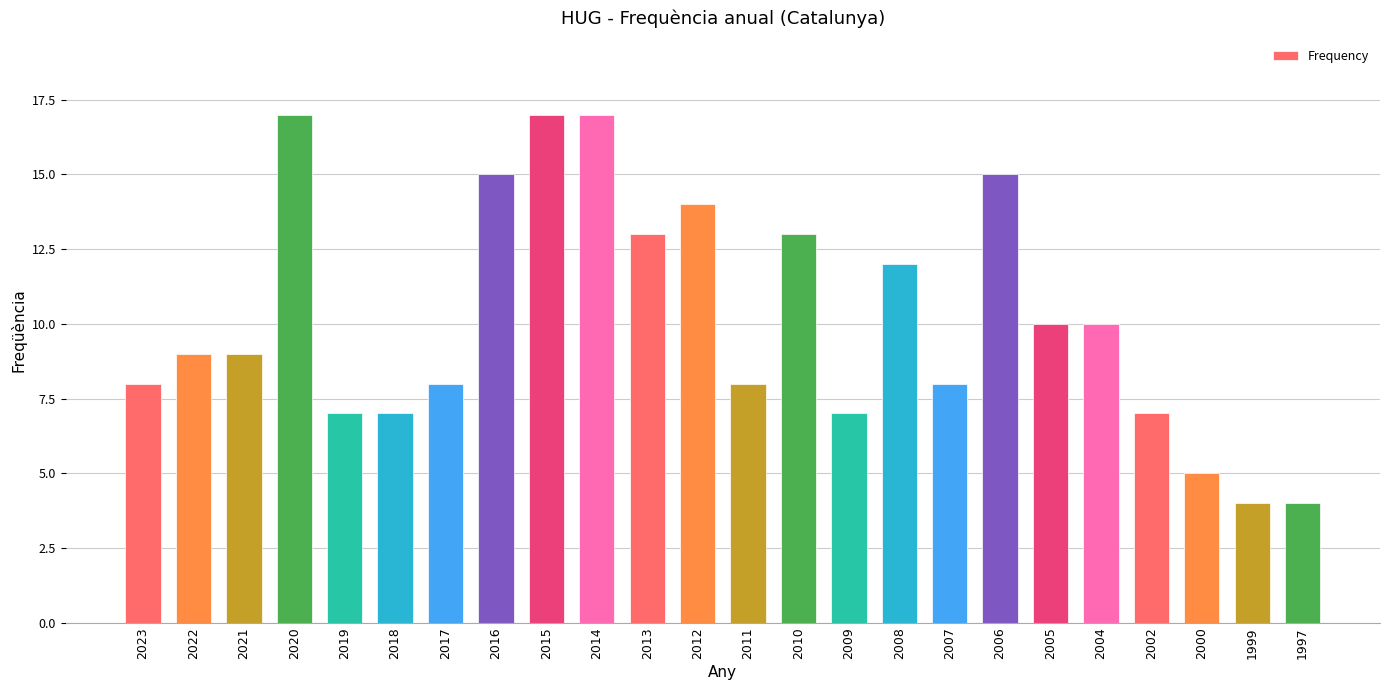

Reading left to right, list all the values displayed in this chart.

8	9	9	17	7	7	8	15	17	17	13	14	8	13	7	12	8	15	10	10	7	5	4	4